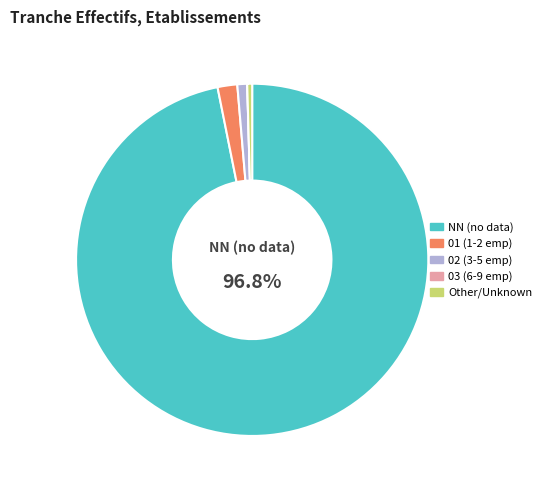

Which has a higher value, Other/Unknown or 01 (1-2 emp)?

01 (1-2 emp)